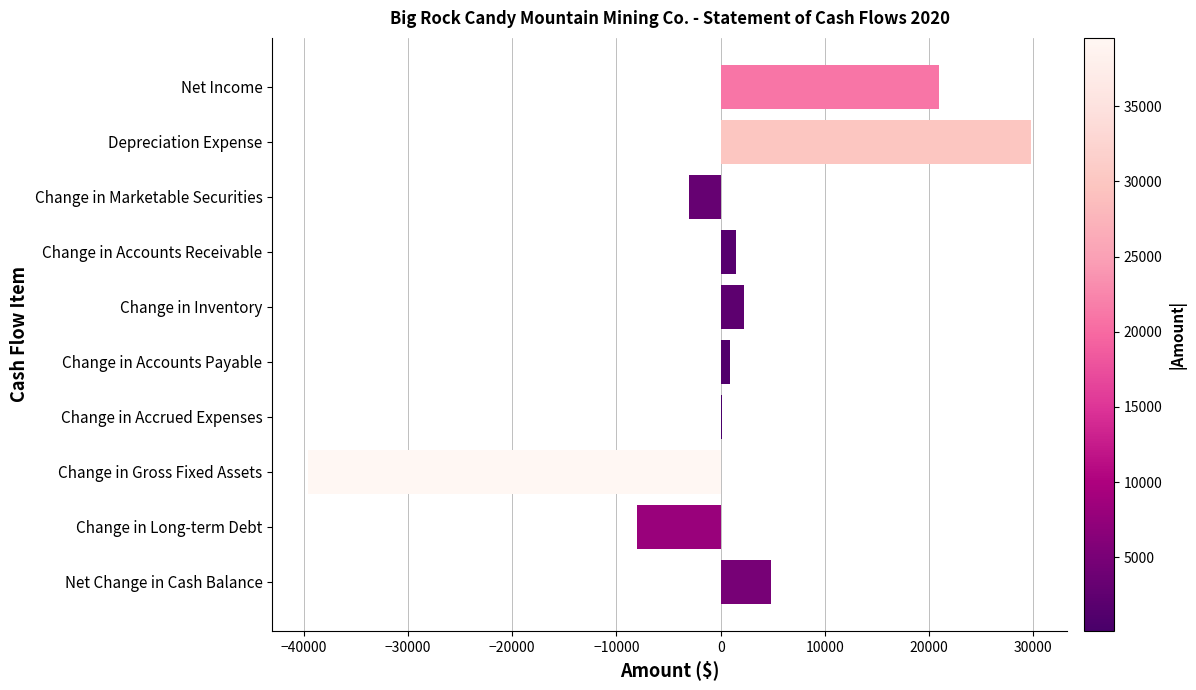

What is the sum of all values?

9678